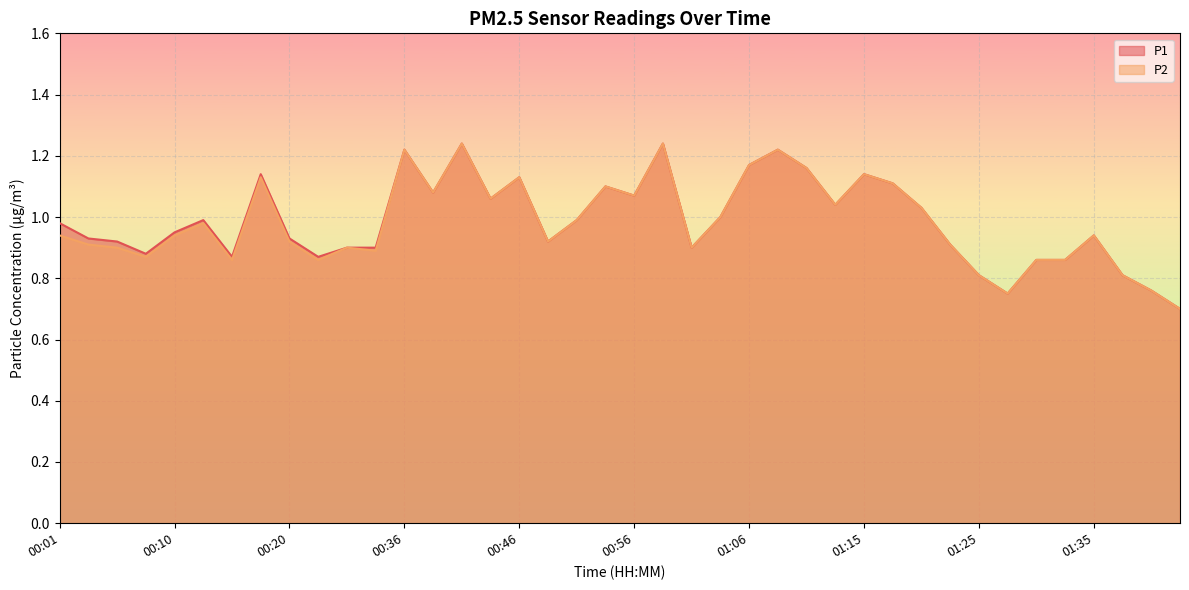

What is the average value of the P1 series?

1.0